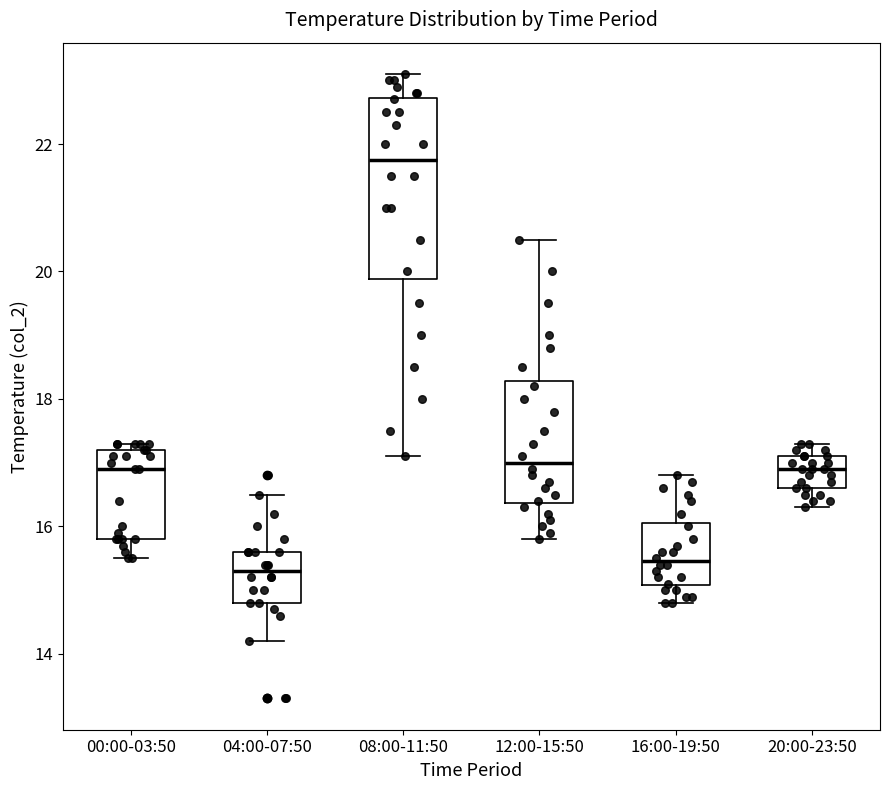

Where does the lower whisker of the box for 00:00-03:50 end on the y-axis? The values are not printed on the chart, so give them approximately, as read against the axis.

15.6